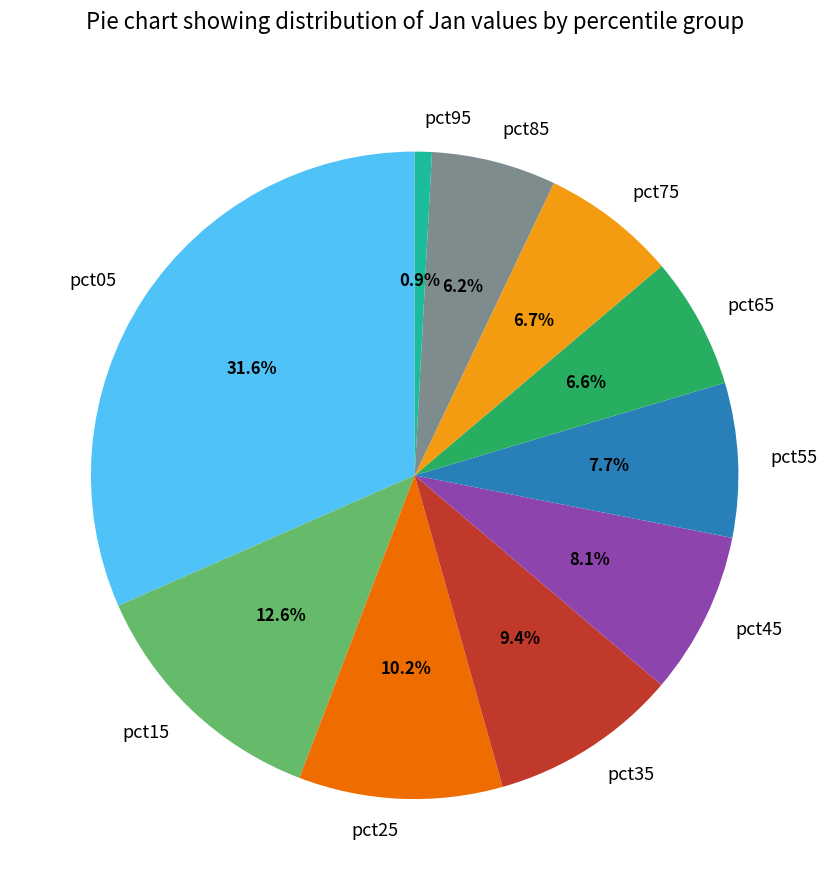

Is pct25 the majority of the pie?

No